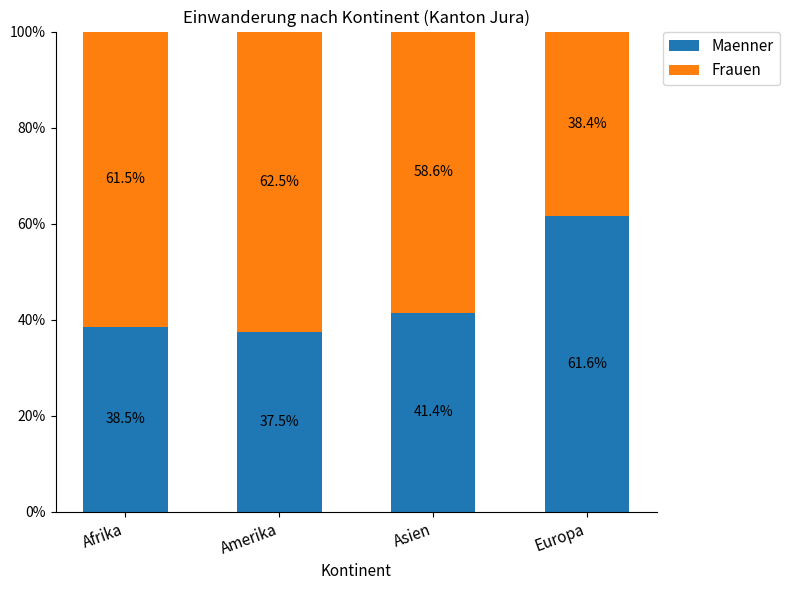

Does the chart contain stacked bars?

Yes